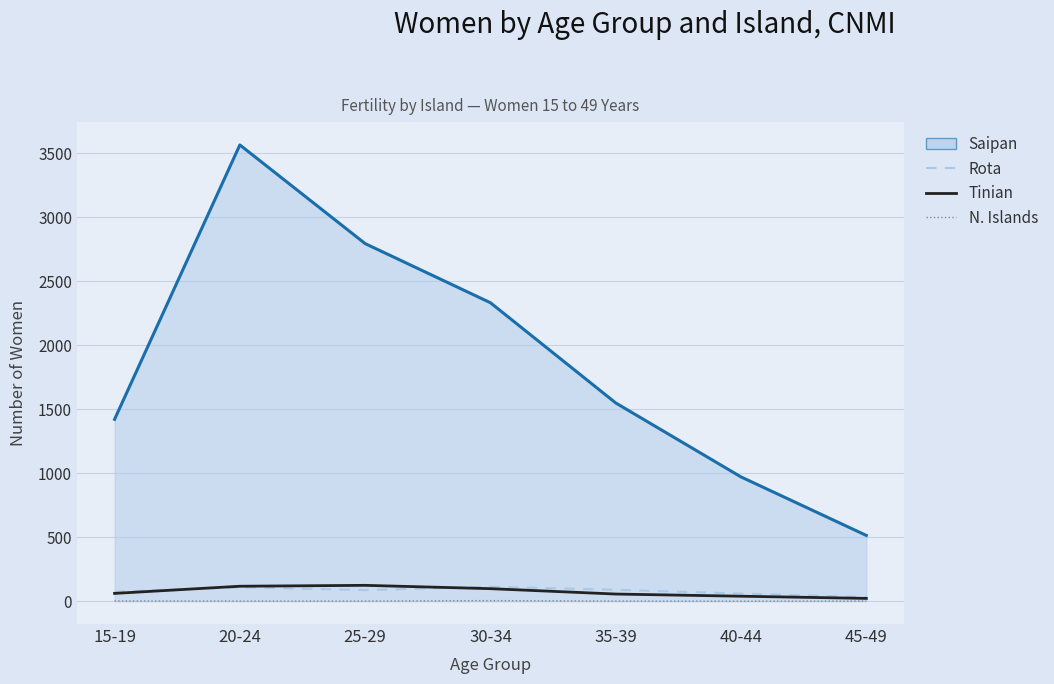

What position from the left is 20-24?

2